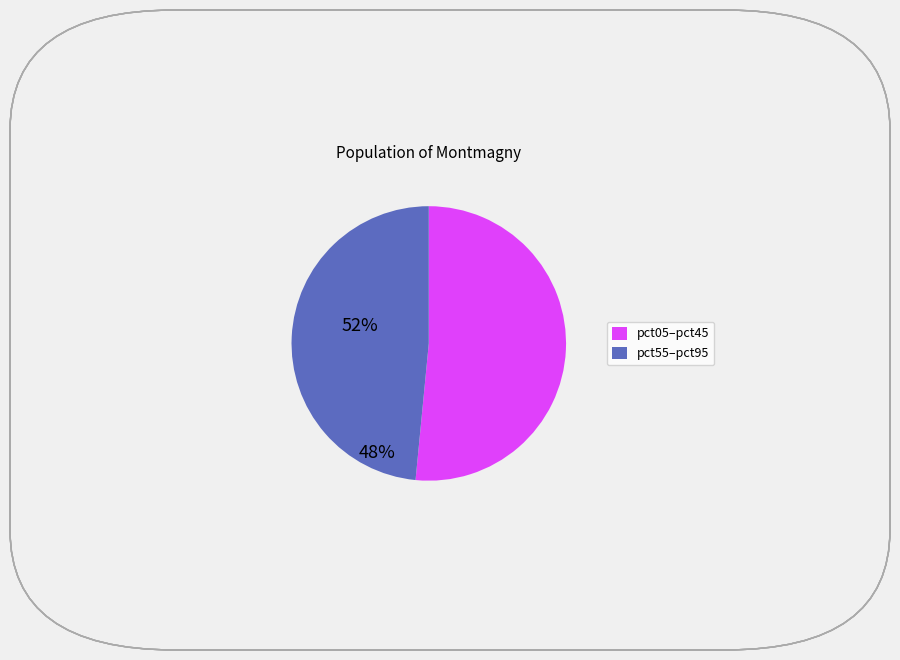

Does any single category account for the majority?

Yes